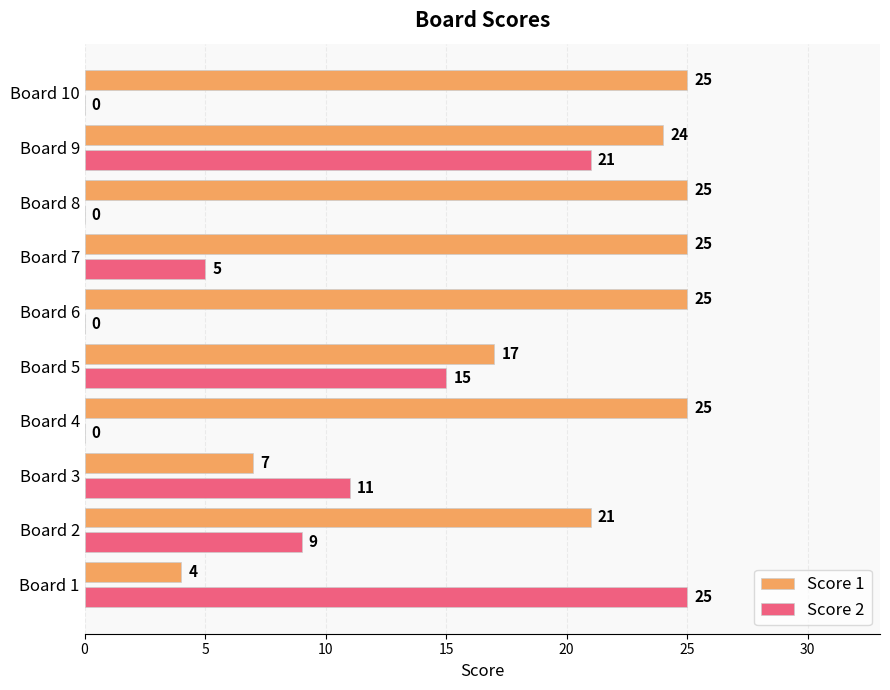

The value of Score 1 at Board 4 is 14. True or false?

False